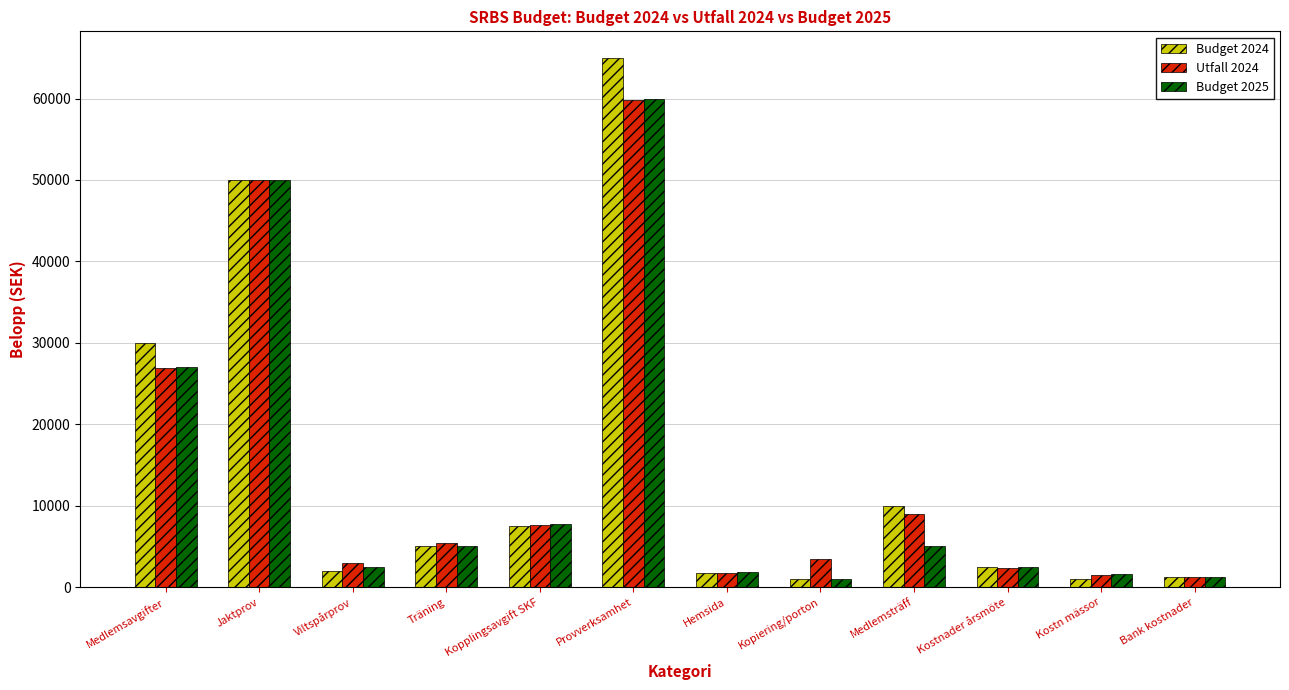

What is the difference between the Budget 2024 values at Bank kostnader and Medlemsavgifter?

28700.0